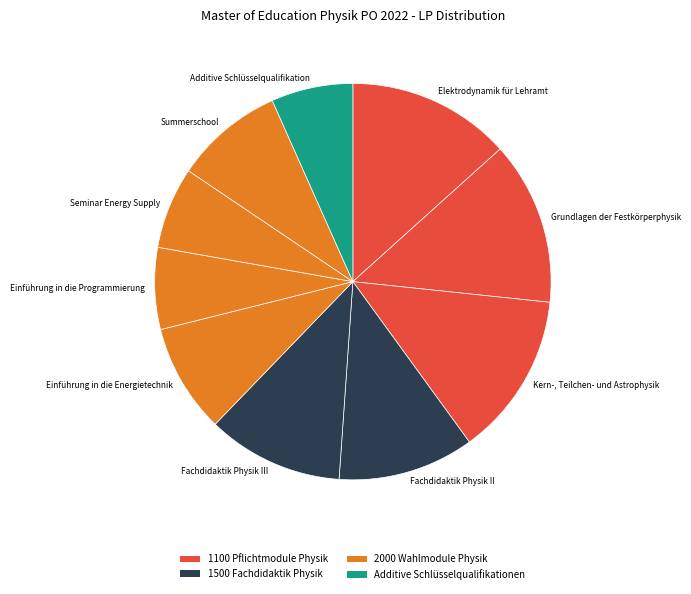

What is the ratio of the value at Kern-, Teilchen- und Astrophysik to the value at Seminar Energy Supply?

2.0